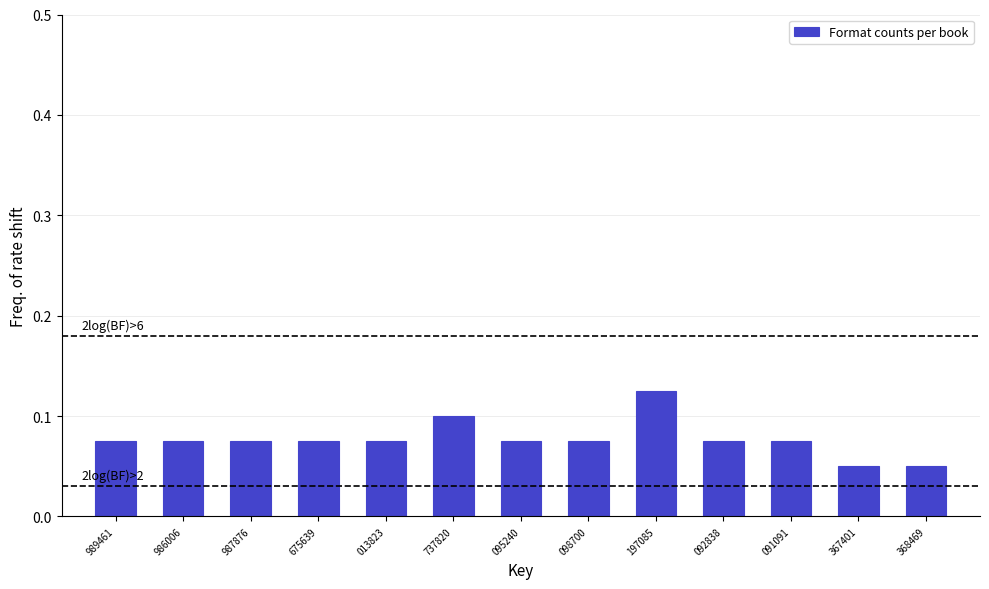

At which category does the chart reach its peak across all series?

197085